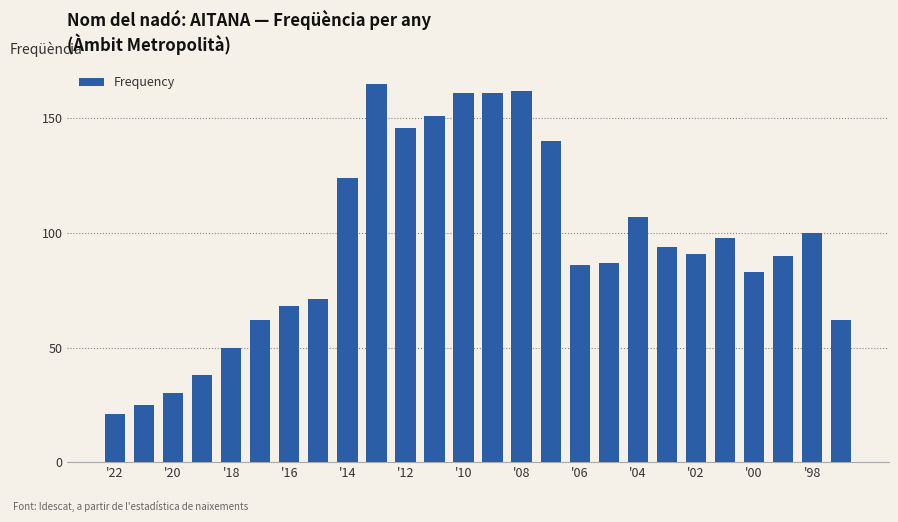

Does the chart contain stacked bars?

No